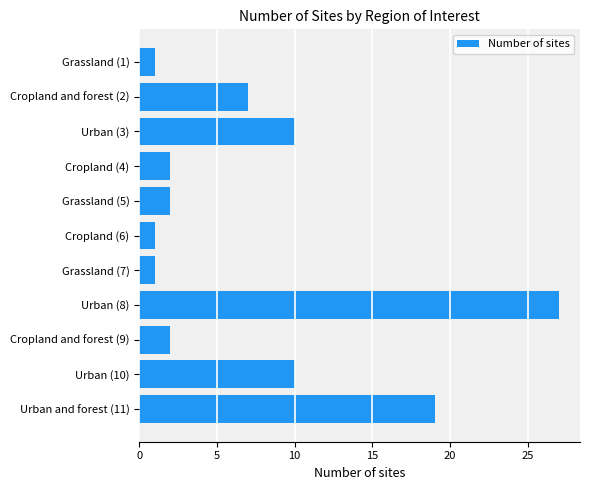

What is the average value?

7